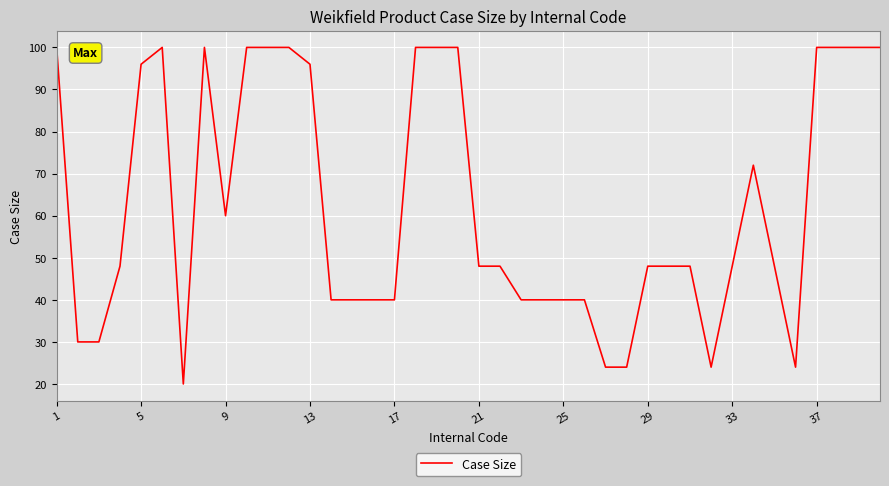

What is the greatest value displayed?

100